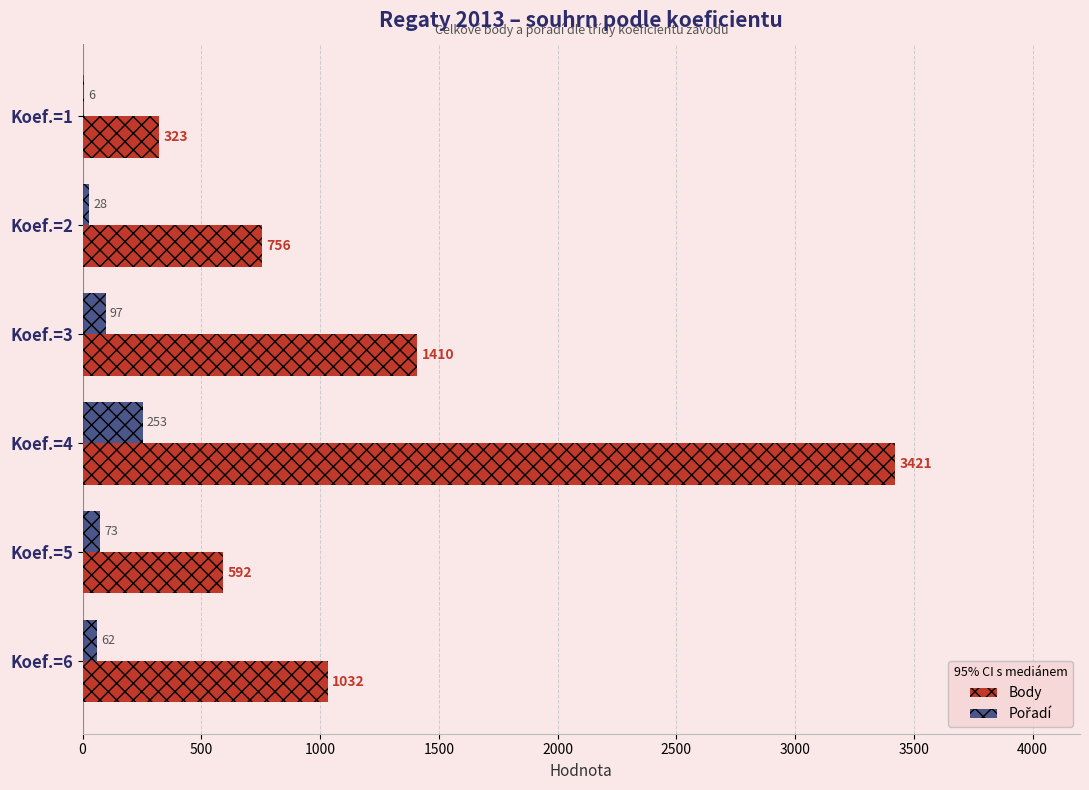

Which series has the largest total across all categories?

Body